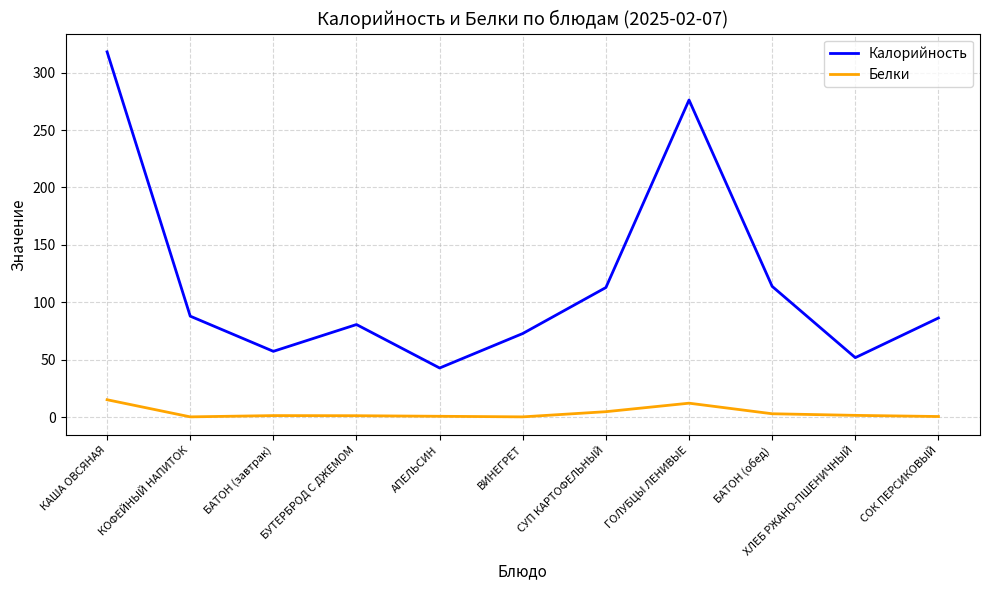

Between БУТЕРБРОД С ДЖЕМОМ and ХЛЕБ РЖАНО-ПШЕНИЧНЫЙ, which series saw the biggest shift?

Калорийность